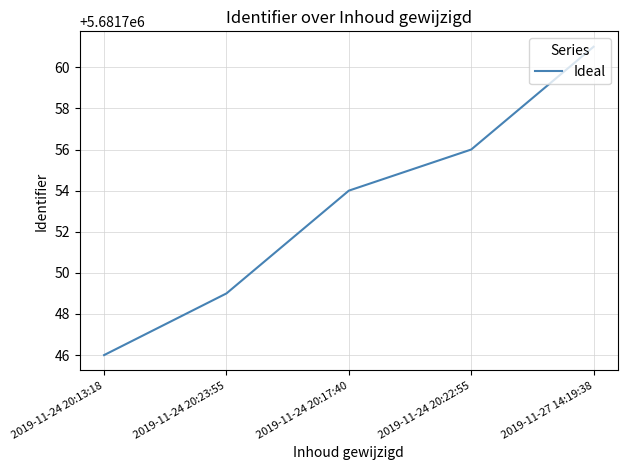

What position from the left is 2019-11-24 20:13:18?

1